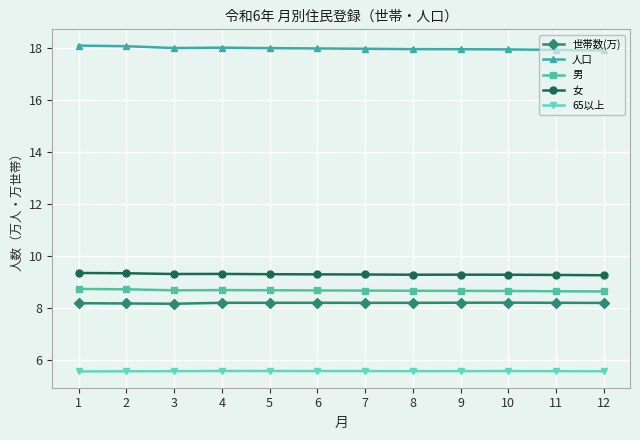

Is the value of 女 at 9 greater than the value of 男 at 8?

Yes